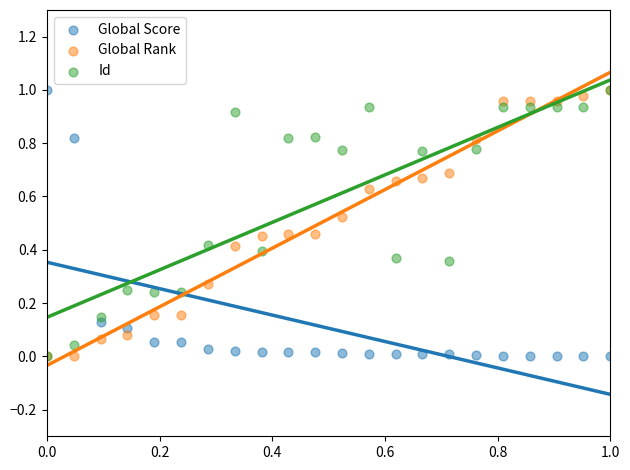

What are all the series names shown in the legend?

Global Score, Global Rank, Id